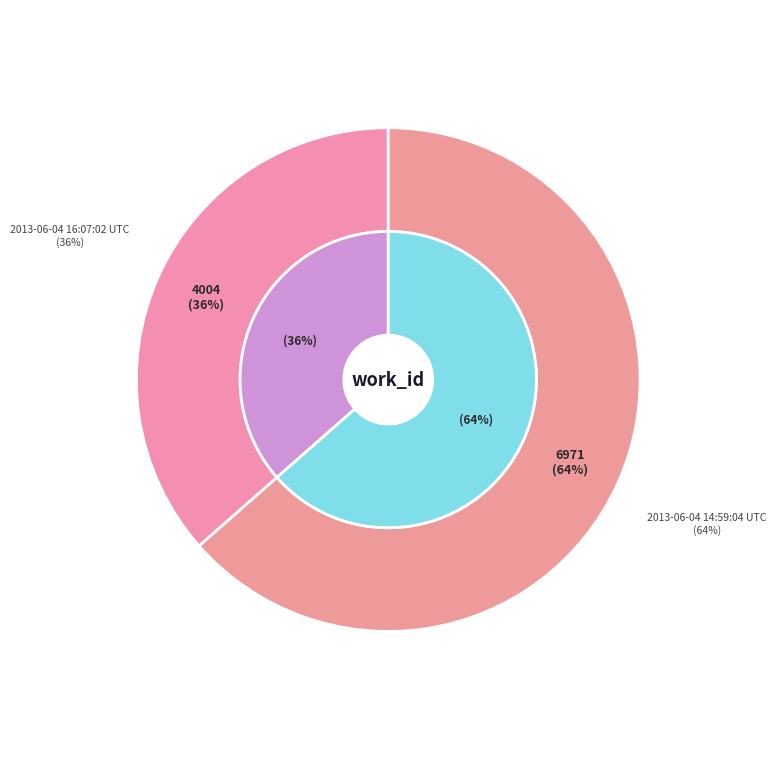

What percentage is the 2013-06-04 16:07:02 UTC slice, to the nearest percent?

36%